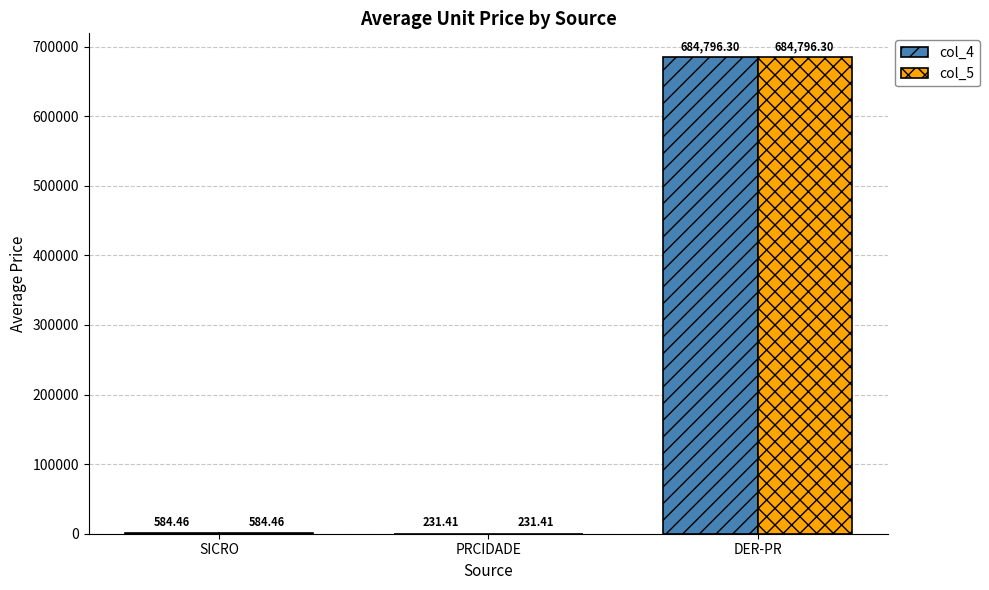

What is the sum of the col_5 values at SICRO and DER-PR?

685380.8